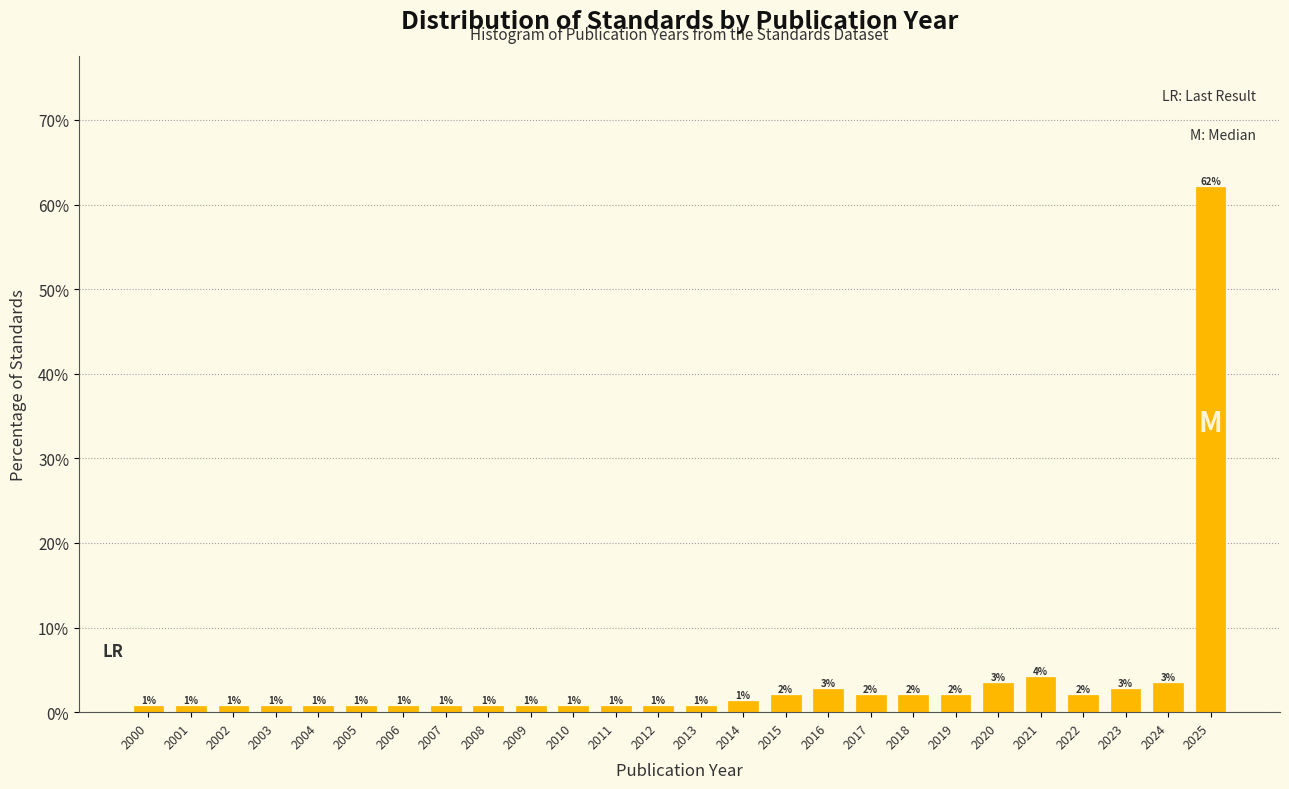

Are the bars horizontal?

No